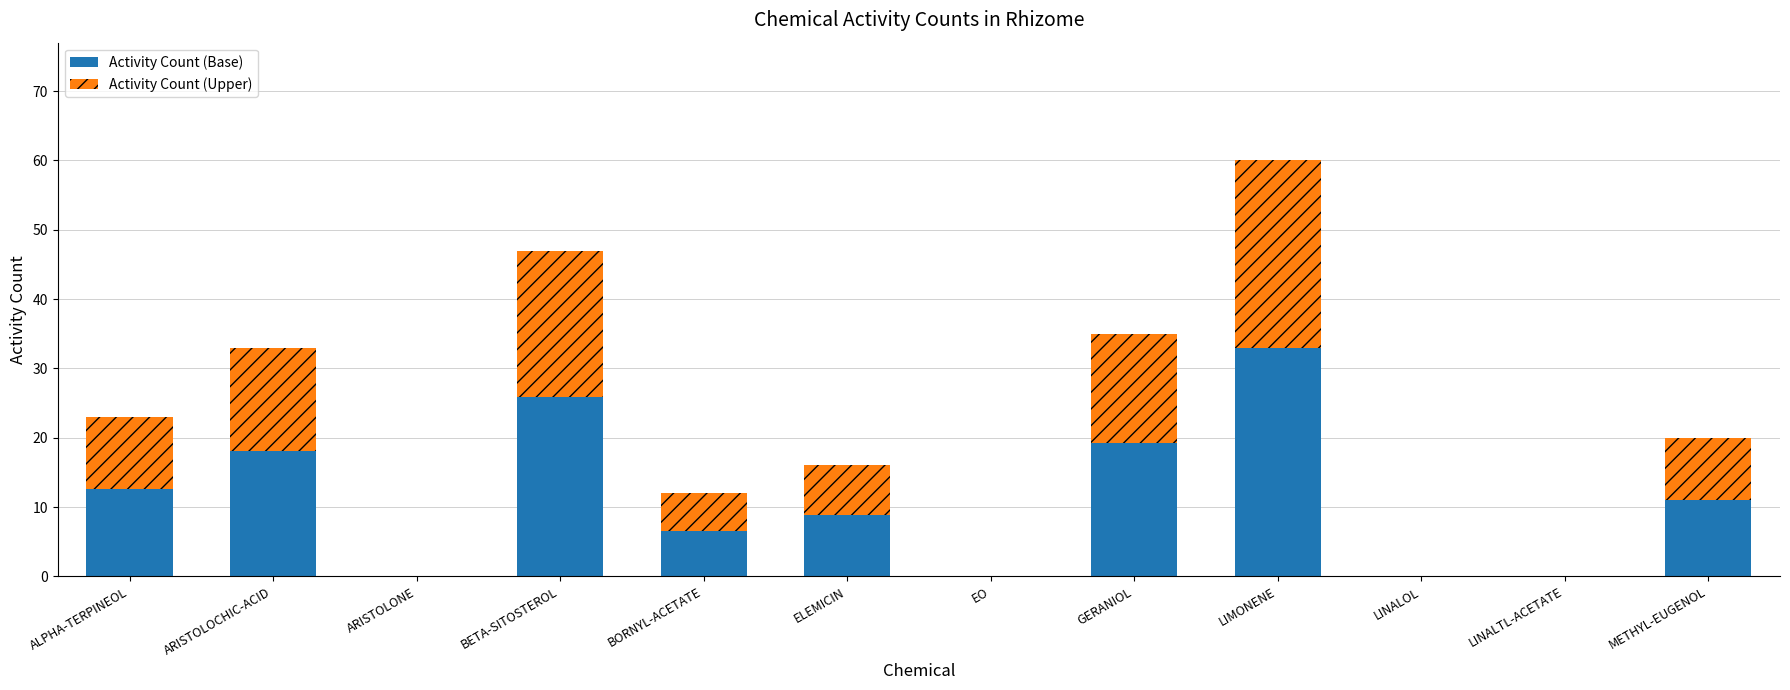

What is the total value across all series at BORNYL-ACETATE?

12.0